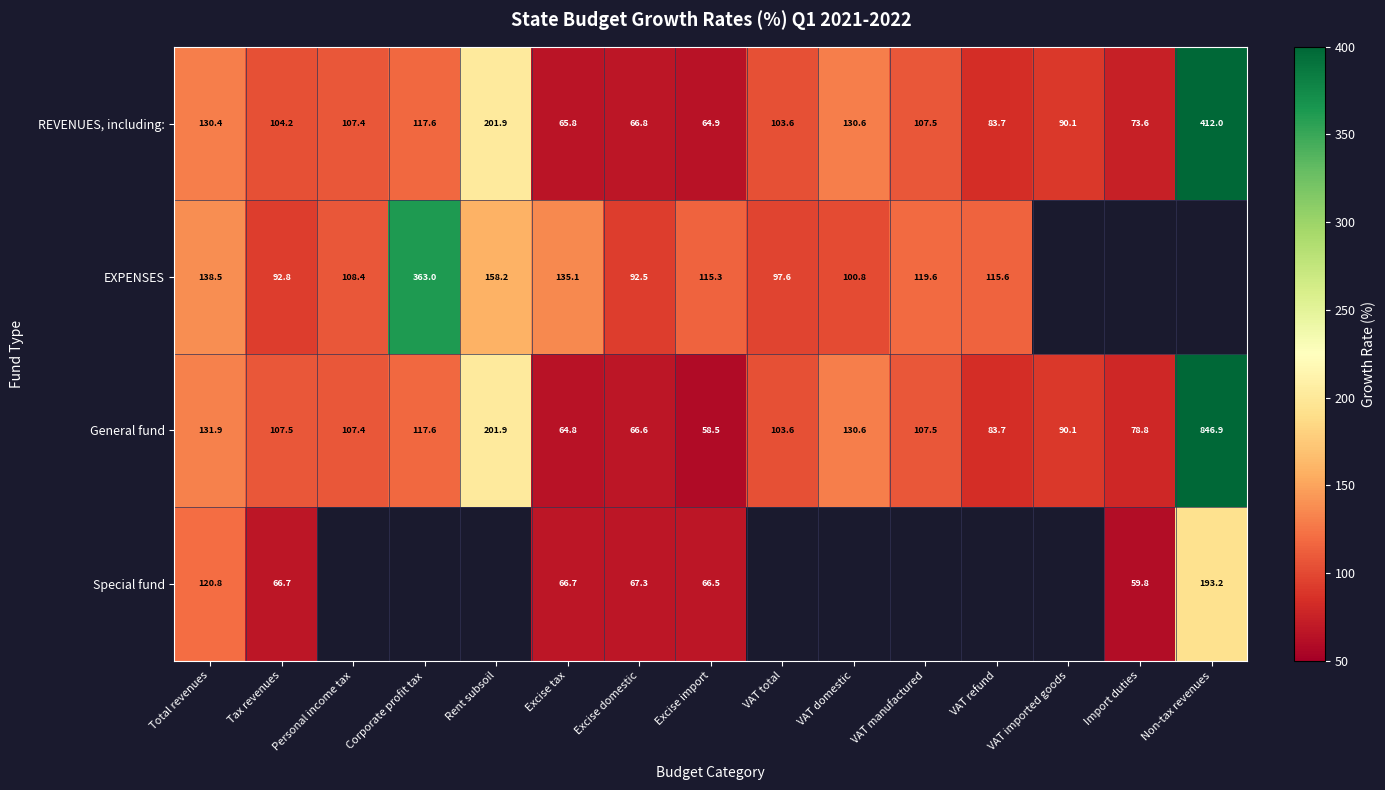

How many distinct data groups are displayed?

4